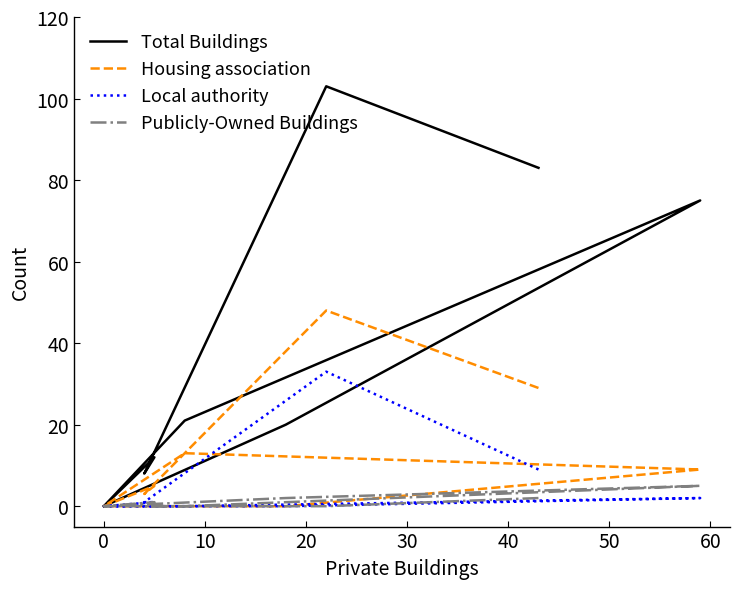

What is the difference between the second highest and minimum values in the Publicly-Owned Buildings series?

2